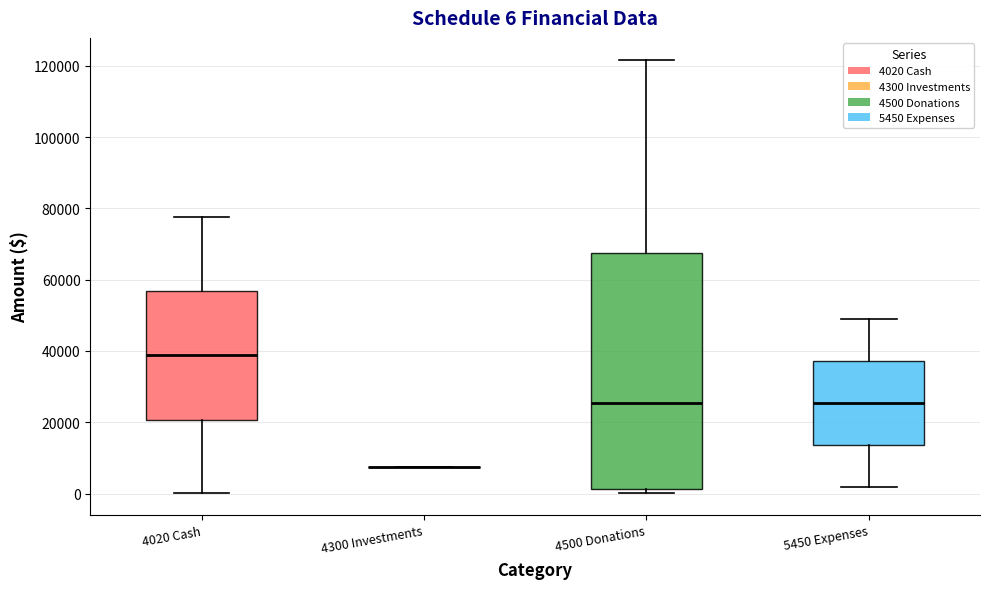

Which box is the tallest, from its lower edge to its upper edge?

4500 Donations